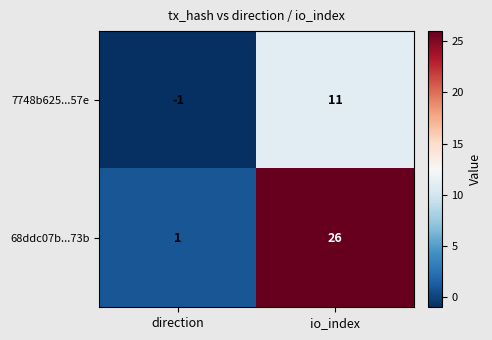

At how many categories does at least one series exceed 7?

1